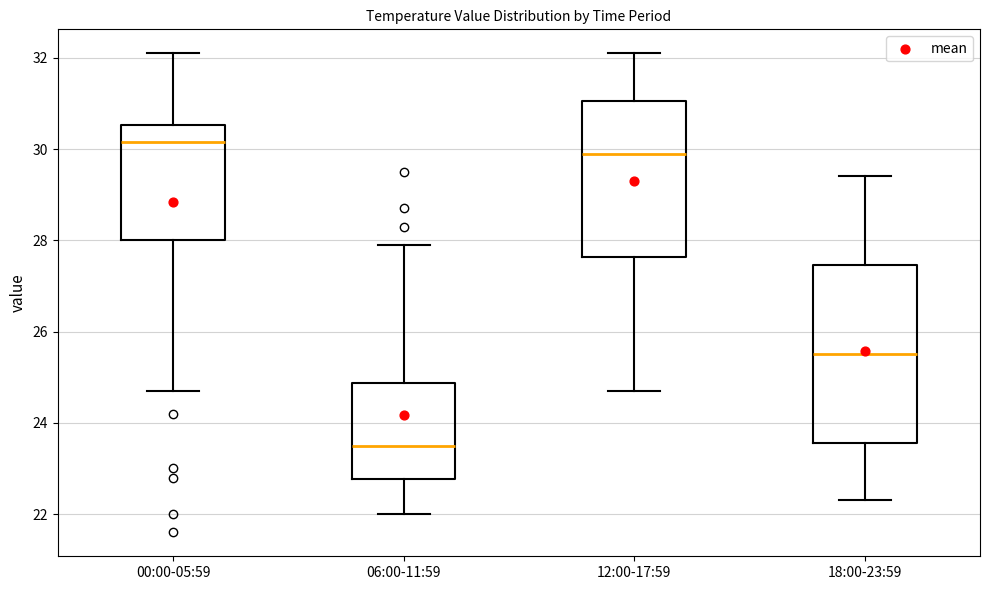

Reading left to right, transcribe this box plot: for each box, give where its median line is, the range the box spans, and where its two whiskers end, as read against the y-axis. The values are not printed on the chart, so give them approximately, as read against the axis.

00:00-05:59: median 30.2, box 28.0 to 30.6, whiskers 24.8 to 32.2
06:00-11:59: median 23.6, box 22.8 to 24.8, whiskers 22.0 to 28.0
12:00-17:59: median 30.0, box 27.6 to 31.0, whiskers 24.8 to 32.2
18:00-23:59: median 25.6, box 23.6 to 27.4, whiskers 22.4 to 29.4